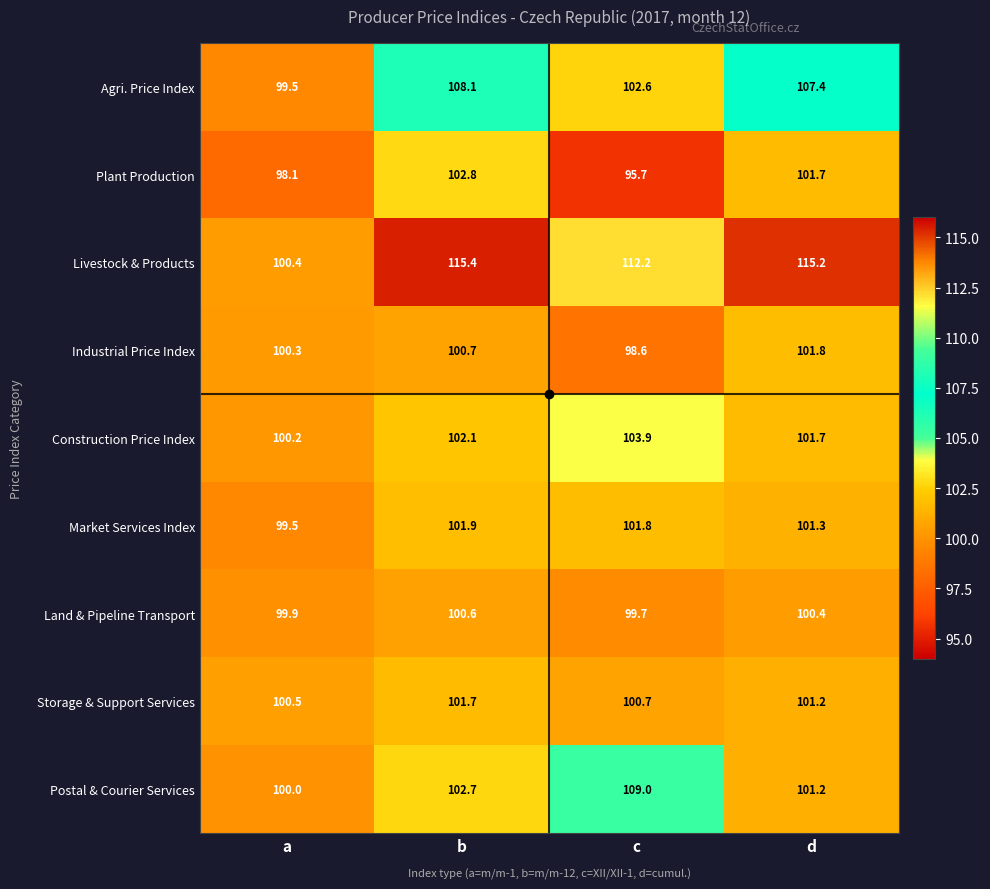

Rank the series by their maximum value, from highest to lowest.

Livestock & Products, Postal & Courier Services, Agri. Price Index, Construction Price Index, Plant Production, Market Services Index, Industrial Price Index, Storage & Support Services, Land & Pipeline Transport